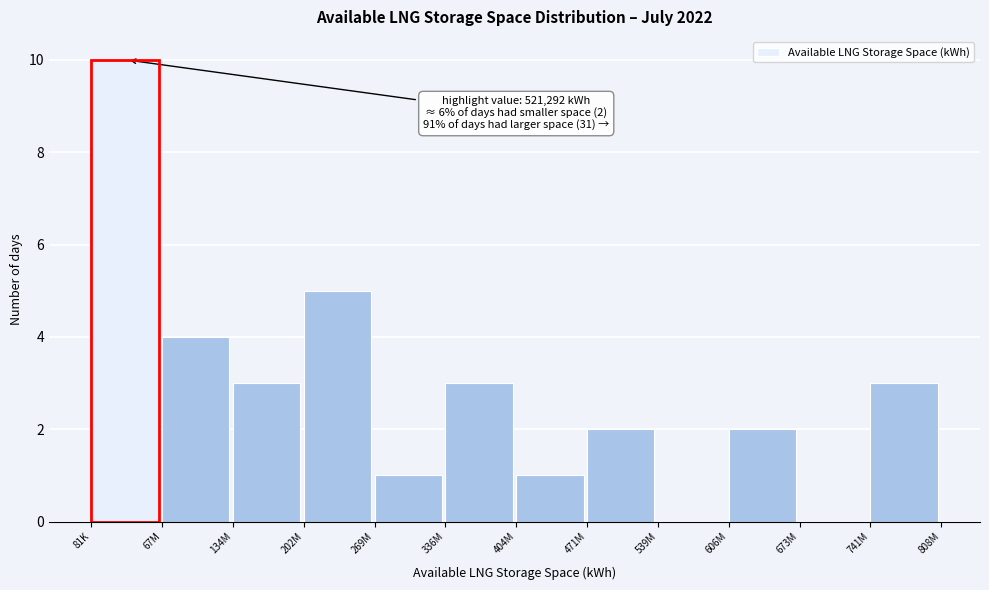

Reading left to right, list all the values displayed in this chart.

81K=10	67M=4	134M=3	202M=5	269M=1	336M=3	404M=1	471M=2	539M=0	606M=2	673M=0	741M=3